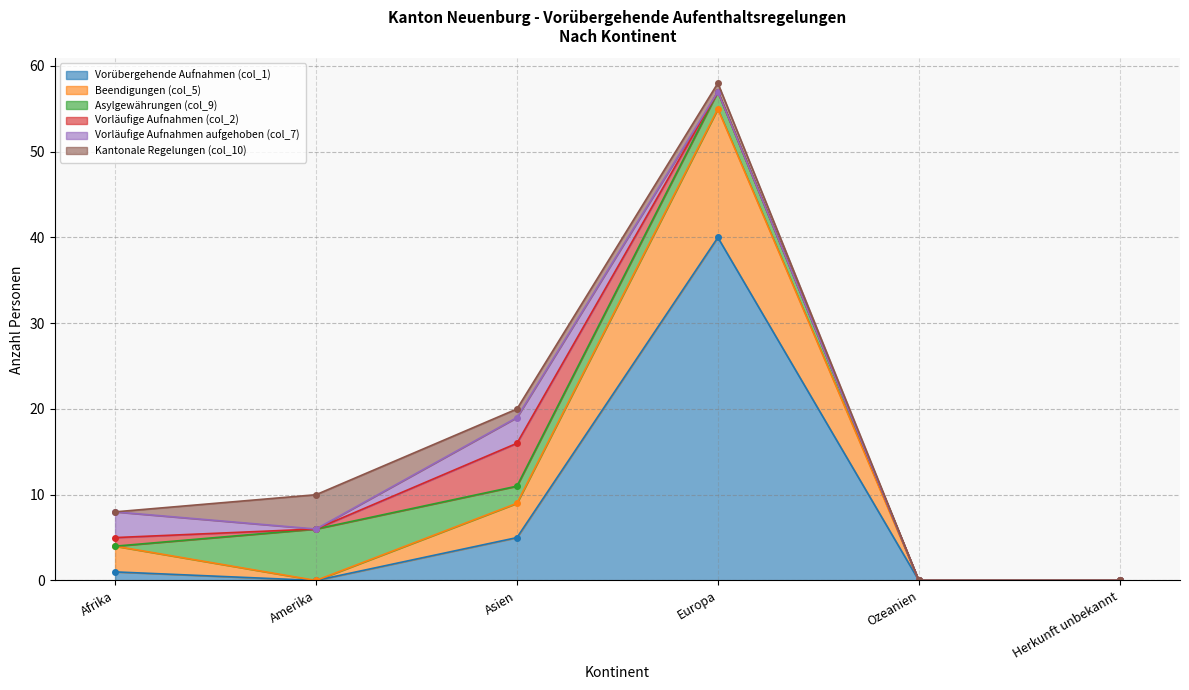

At which category does Vorläufige Aufnahmen aufgehoben (col_7) reach its first local valley?

Amerika